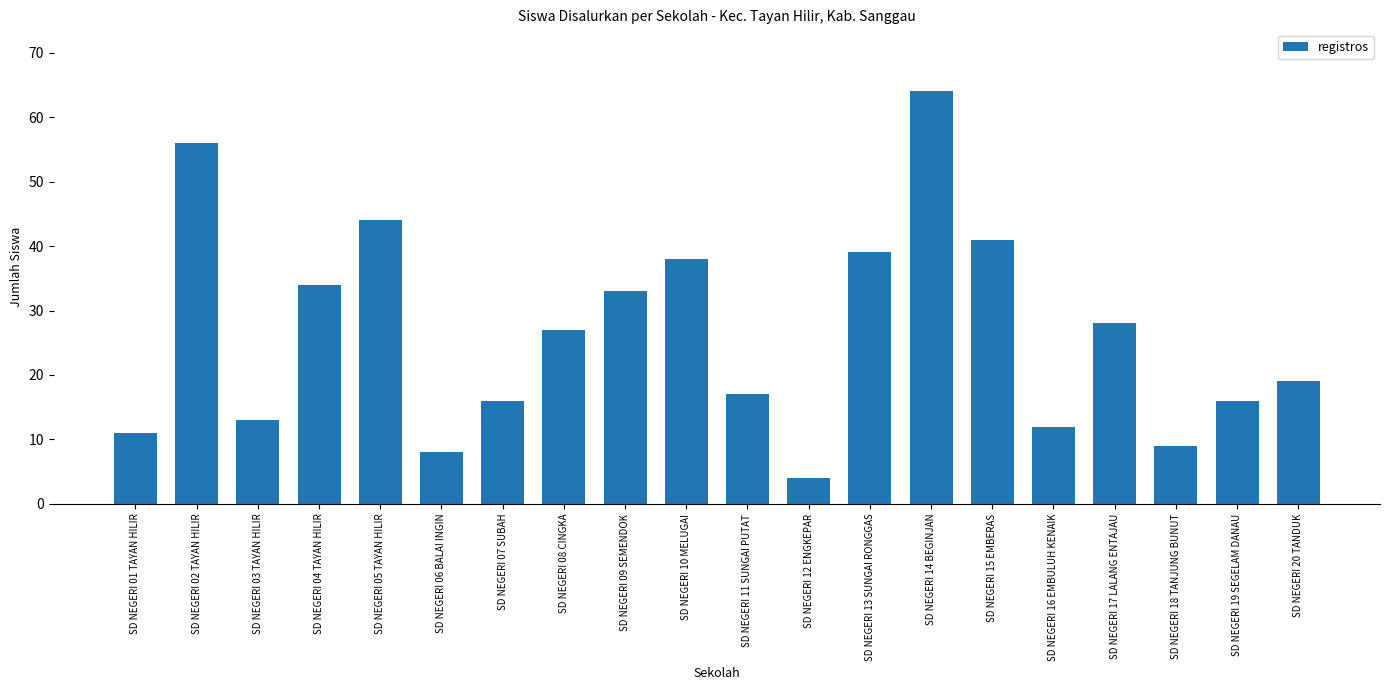

What is the minimum value shown in the chart?

4